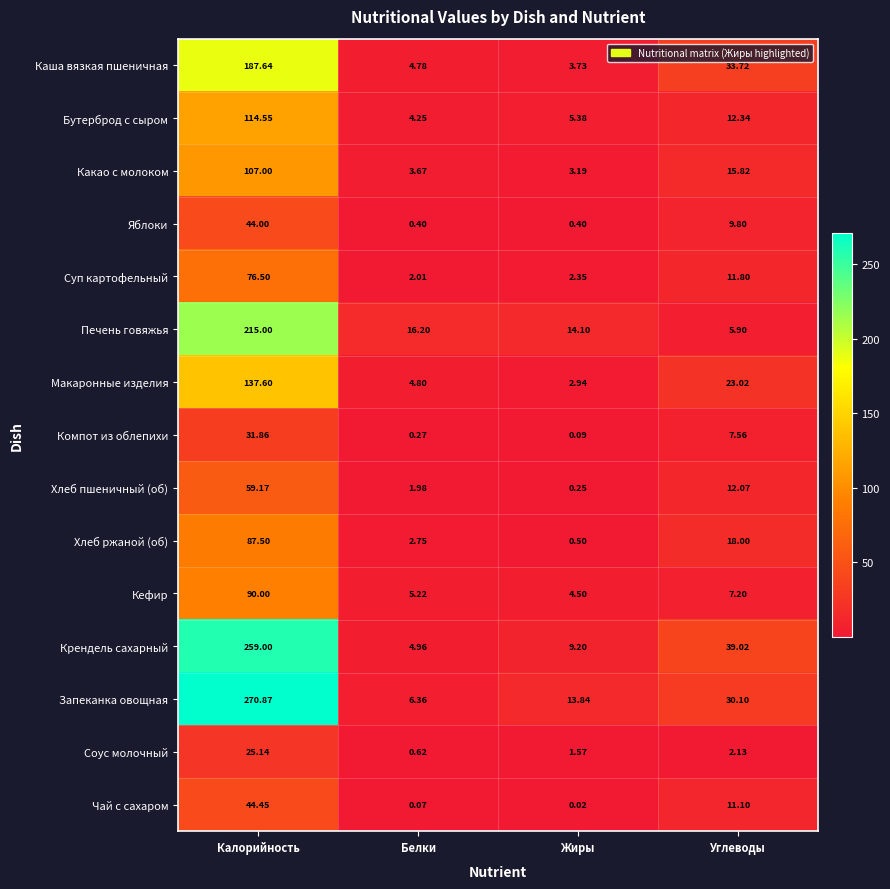

At Углеводы, list the series in order from smallest to largest.

Соус молочный, Печень говяжья, Кефир, Компот из облепихи, Яблоки, Чай с сахаром, Суп картофельный, Хлеб пшеничный (об), Бутерброд с сыром, Какао с молоком, Хлеб ржаной (об), Макаронные изделия, Запеканка овощная, Каша вязкая пшеничная, Крендель сахарный